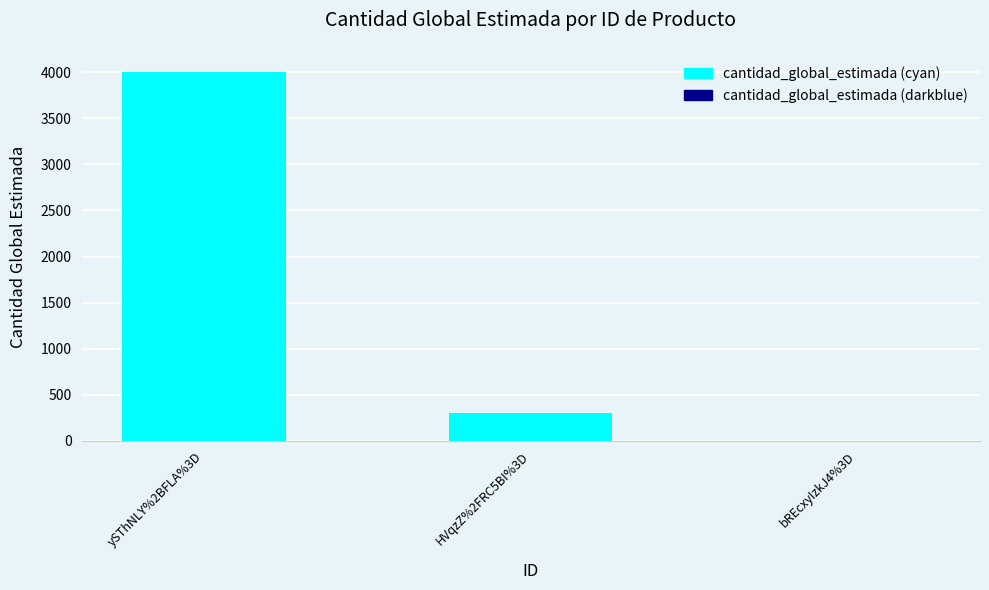

Which category has the highest value across all series?

ySThNLY%2BFLA%3D